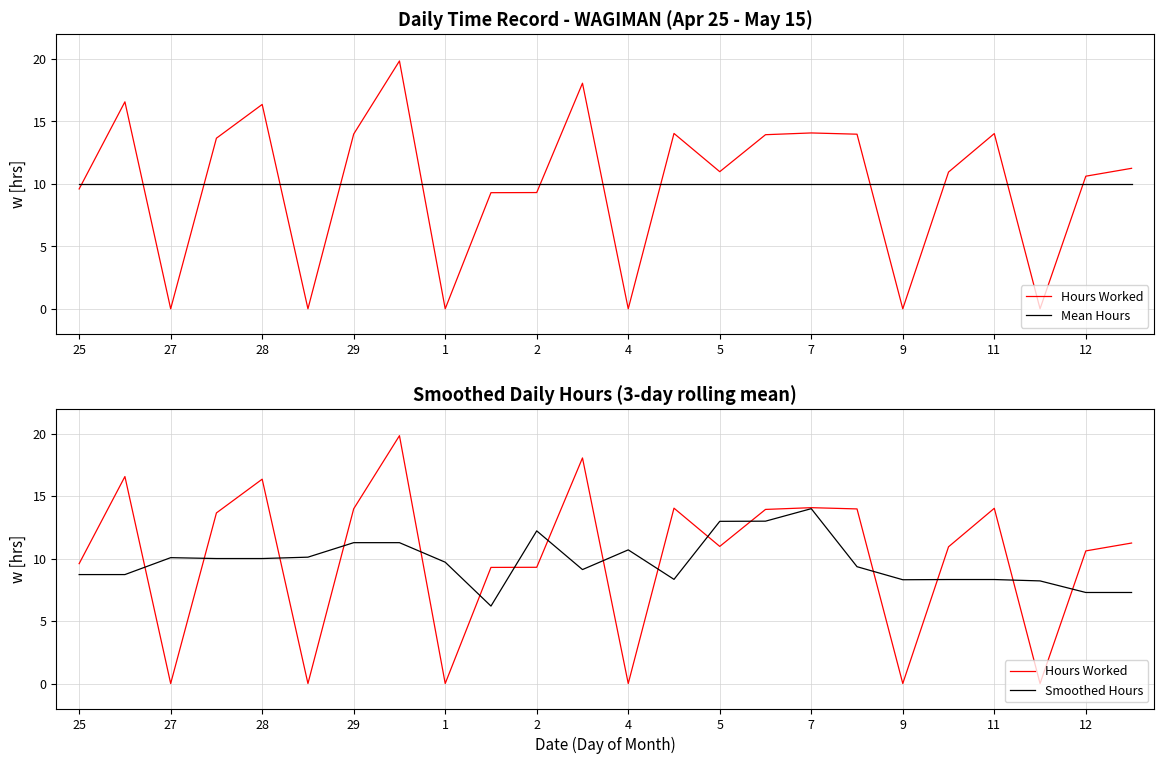

Which series changed the most between 12 and 23?

Hours Worked